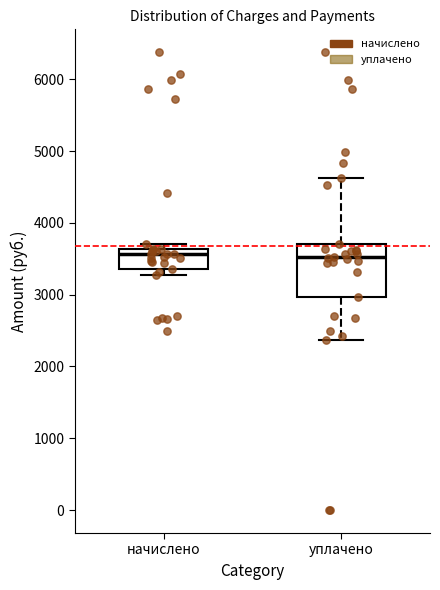

Reading left to right, transcribe this box plot: for each box, give where its median line is, the range the box spans, and where its two whiskers end, as read against the y-axis. The values are not printed on the chart, so give them approximately, as read against the axis.

начислено: median 3600 (just below the box's upper edge), box 3400 to 3600, whiskers 3300 to 3700
уплачено: median 3500, box 3000 to 3700, whiskers 2400 to 4600